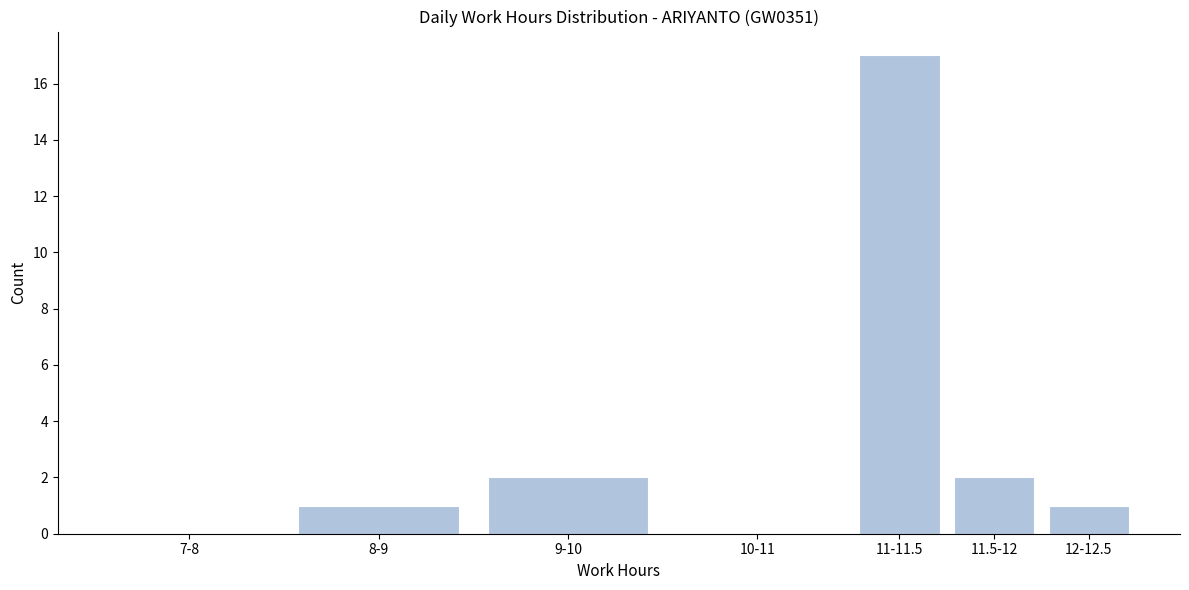

Reading left to right, extract all data points from this chart.

7-8=0	8-9=1	9-10=2	10-11=0	11-11.5=17	11.5-12=2	12-12.5=1